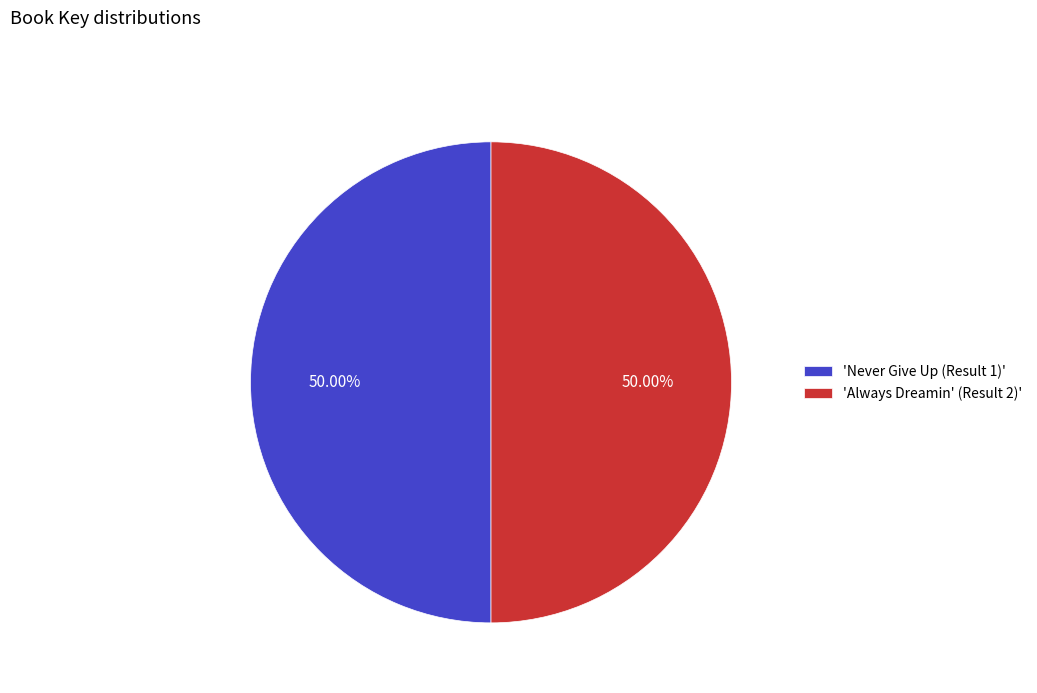

Approximately how many times larger is the value at 'Always Dreamin' (Result 2)' compared to 'Never Give Up (Result 1)'?

1.0